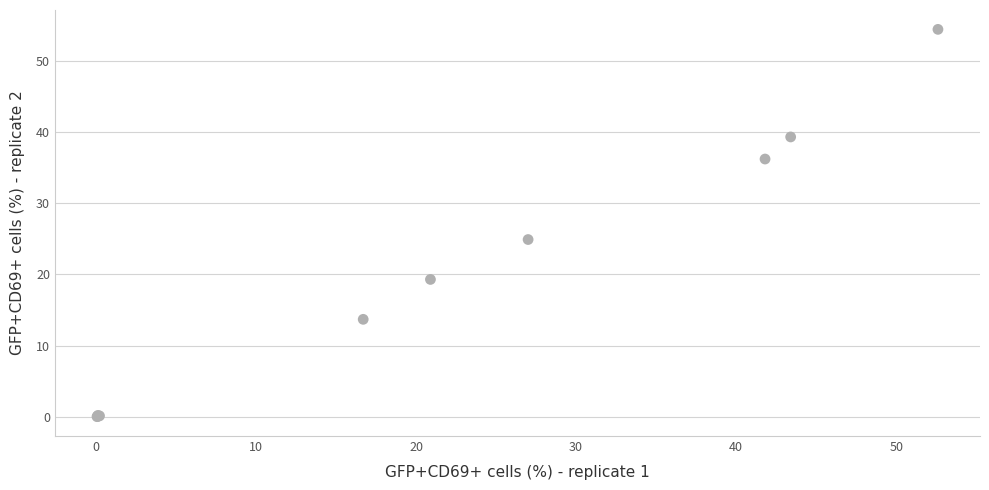

What Y value in the scatter plot is closest to 27?

24.9